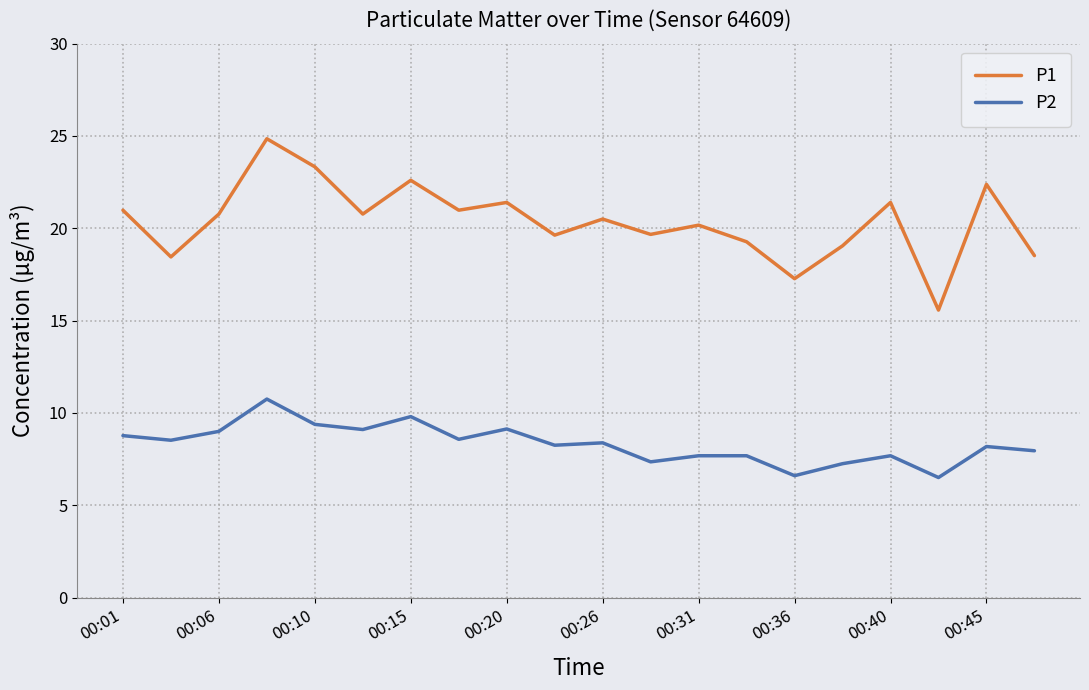

Count the number of data series in this chart.

2